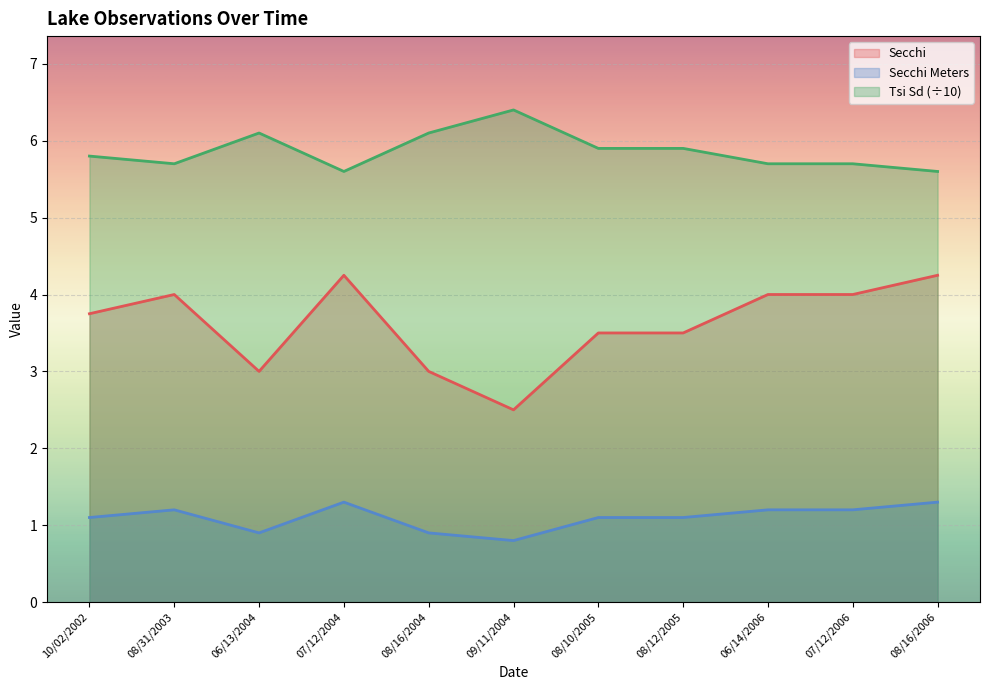

Between 08/16/2004 and 06/13/2004, which is larger?

08/16/2004